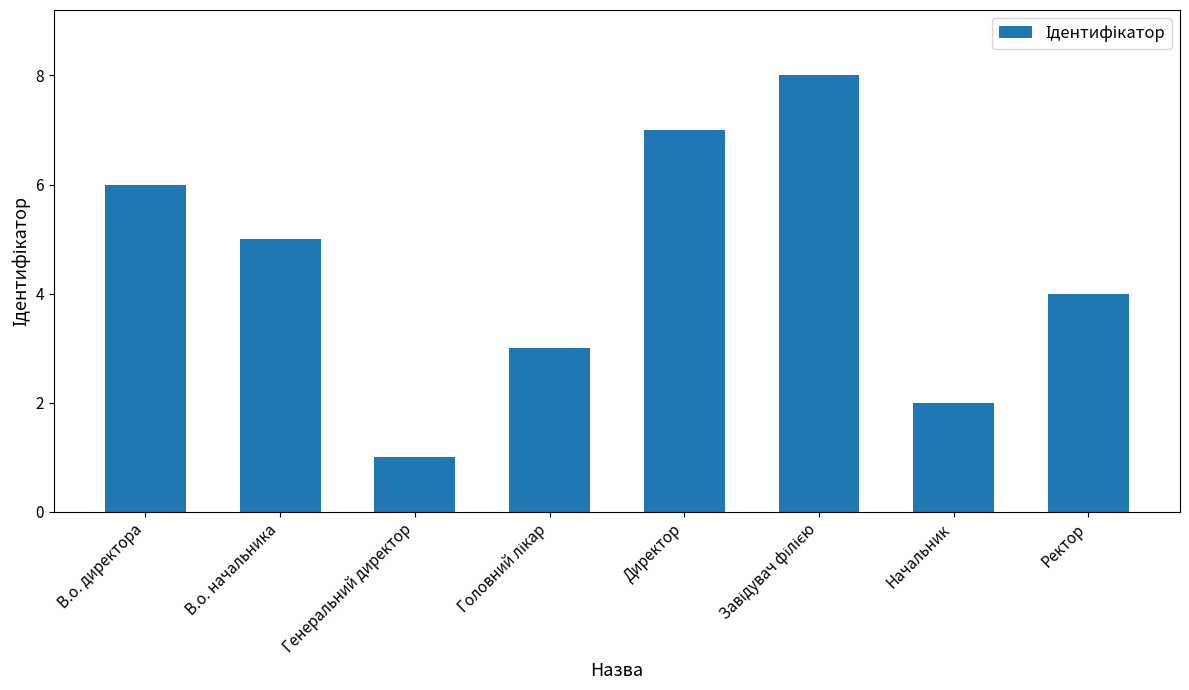

What position from the right is В.о. начальника?

7